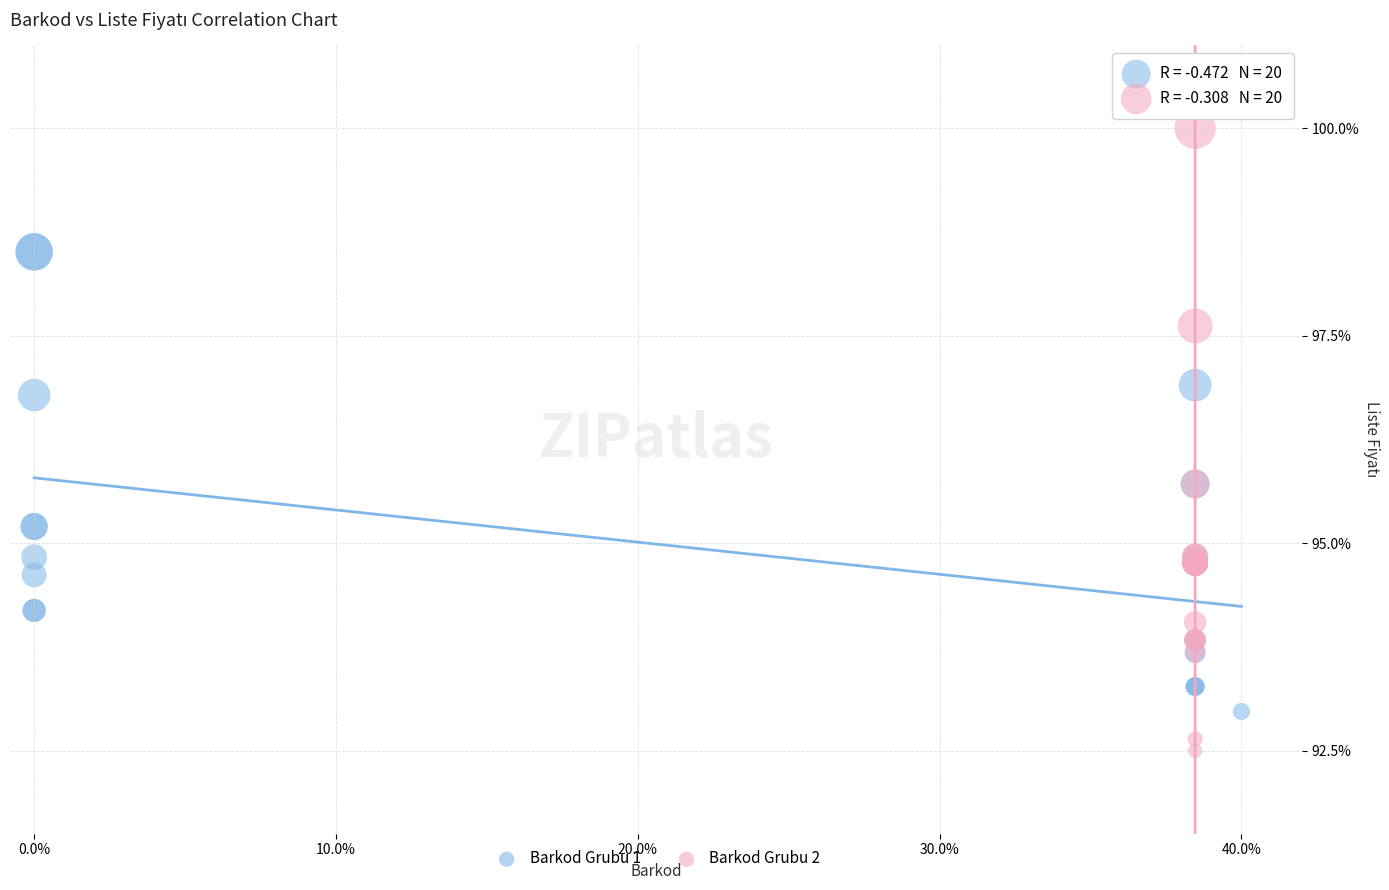

What are all the series names shown in the legend?

Barkod Grubu 1, Barkod Grubu 2